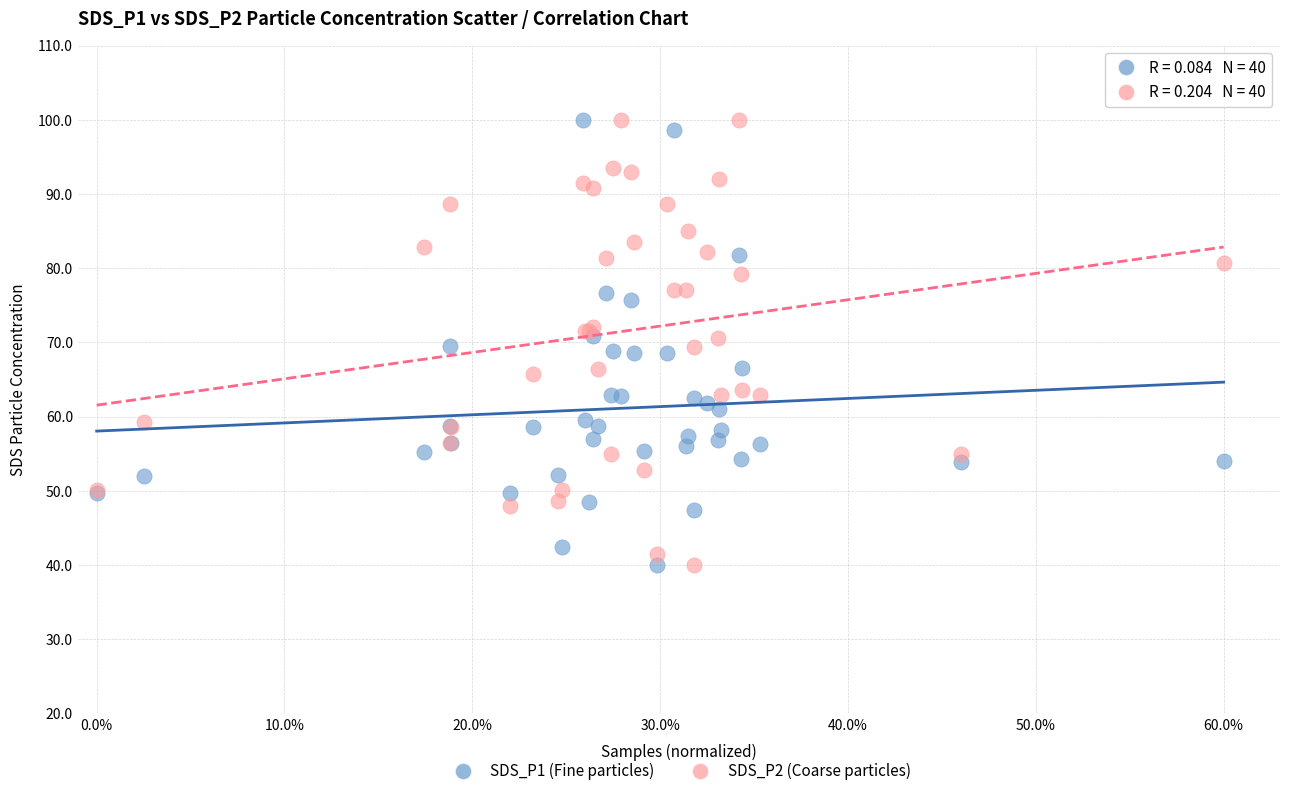

What is the X range (max minus min) for the scatter plot?

0.6